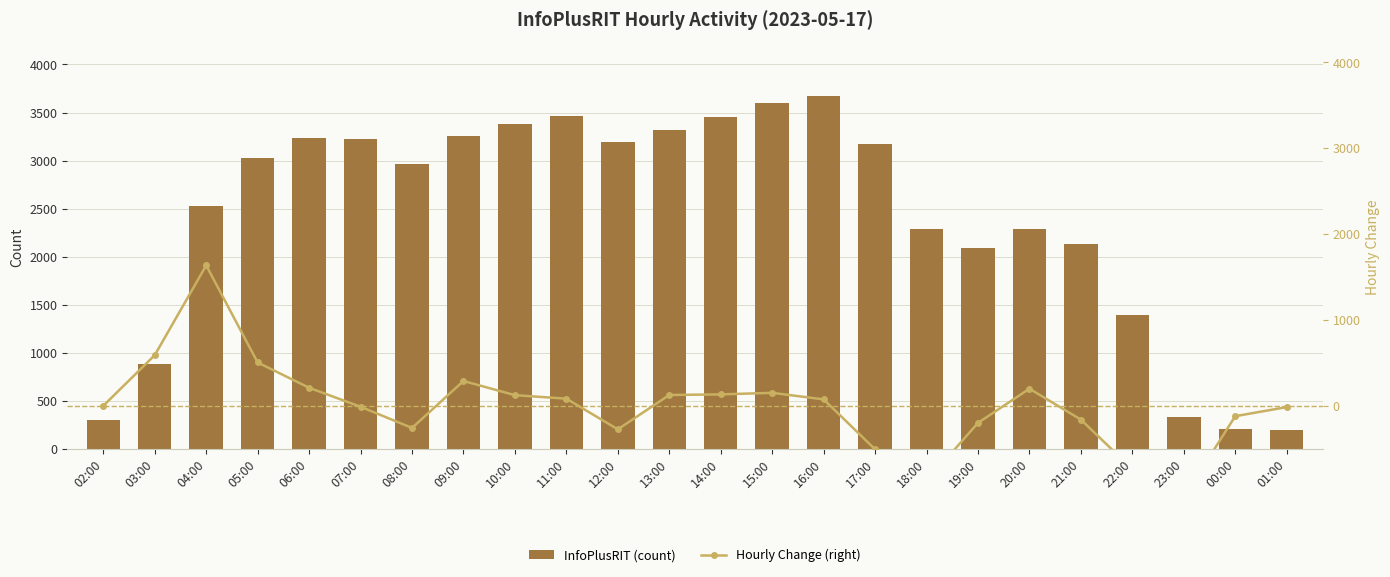

The InfoPlusRIT (count) series shows 5320 at 16:00. True or false?

False